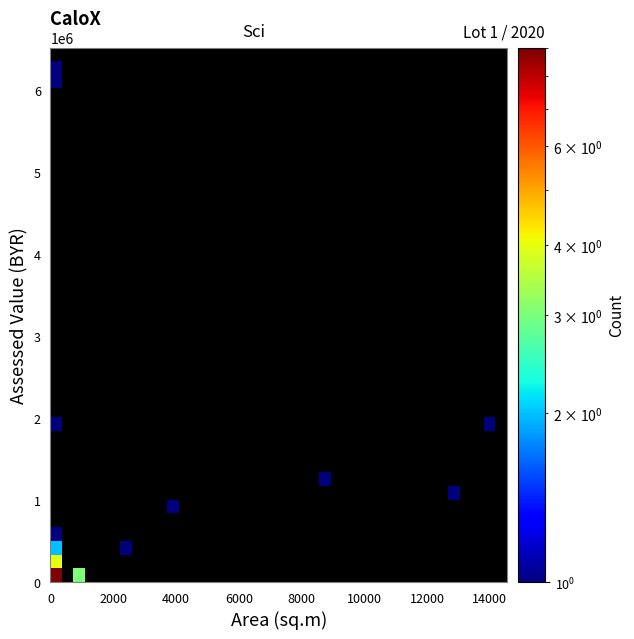

At how many categories does at least one series exceed 7?

1